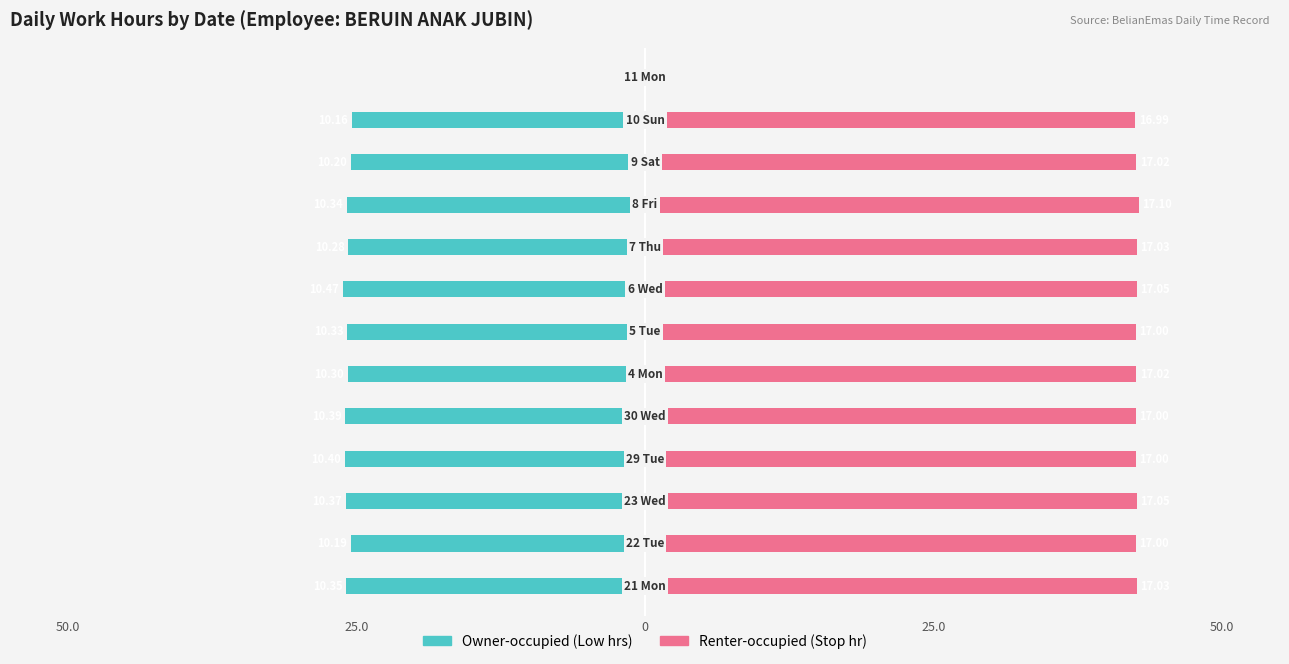

True or false: Renter-occupied has a value of 42.6 at 0.

True